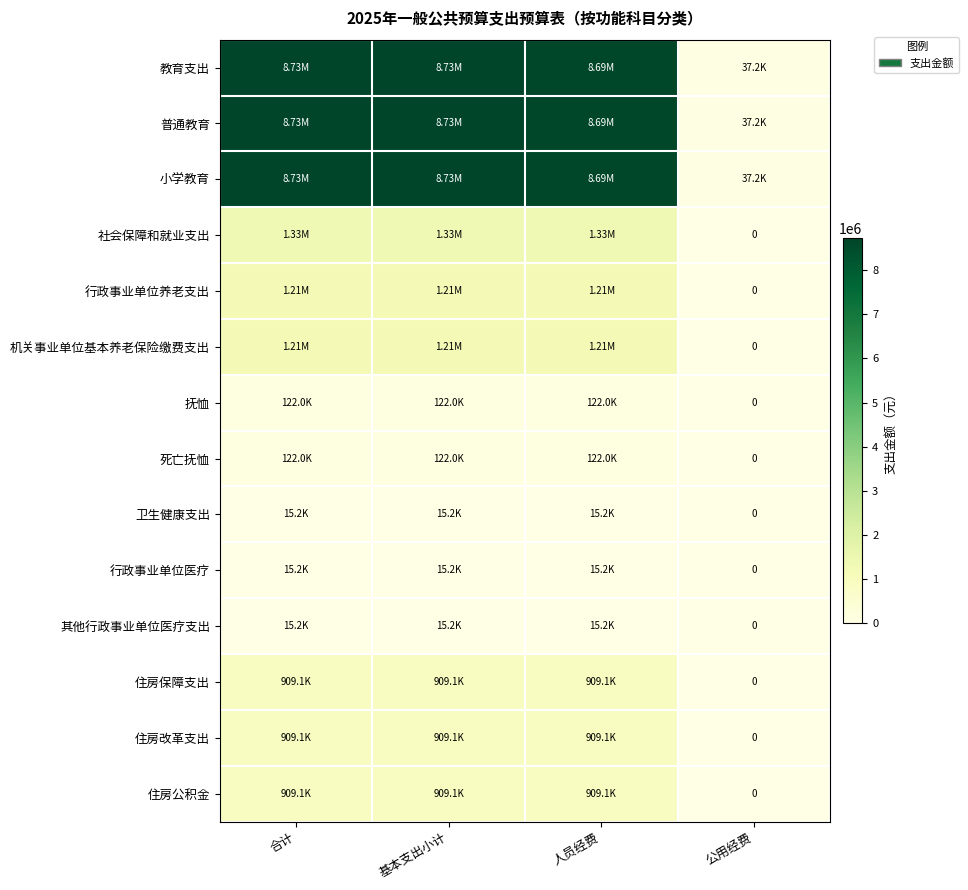

Count the number of data series in this chart.

14